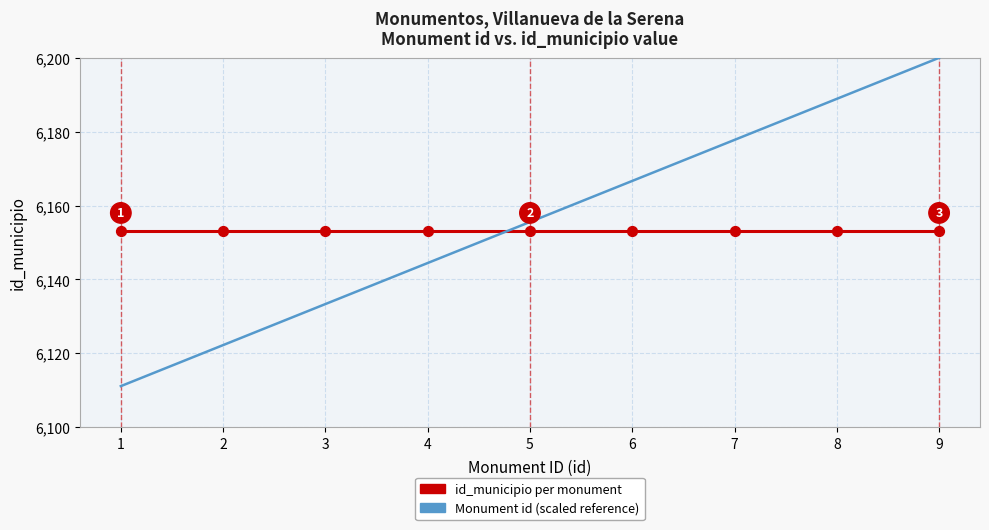

What is the difference between the highest and lowest values at 3?

19.7